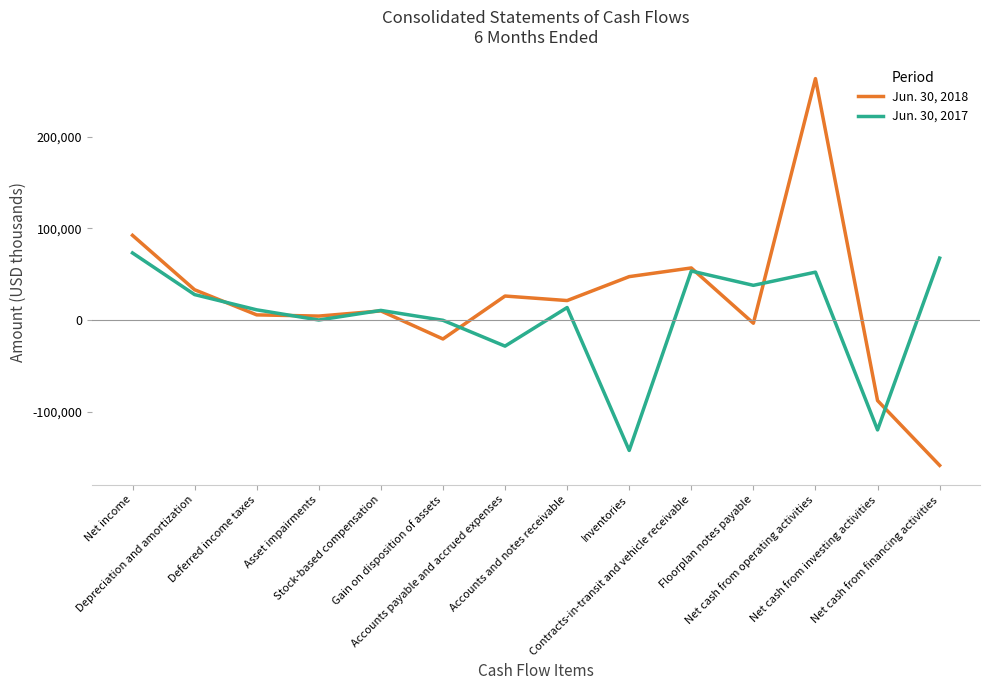

Rank the series at Depreciation and amortization from highest to lowest value.

Jun. 30, 2018, Jun. 30, 2017